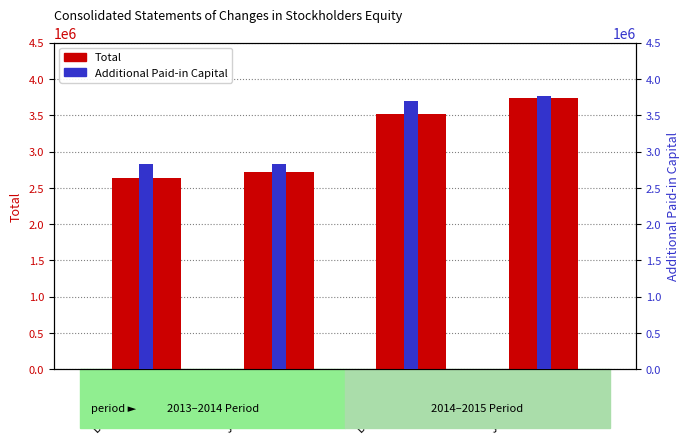

What is the maximum value for Additional Paid-in Capital?

3771531